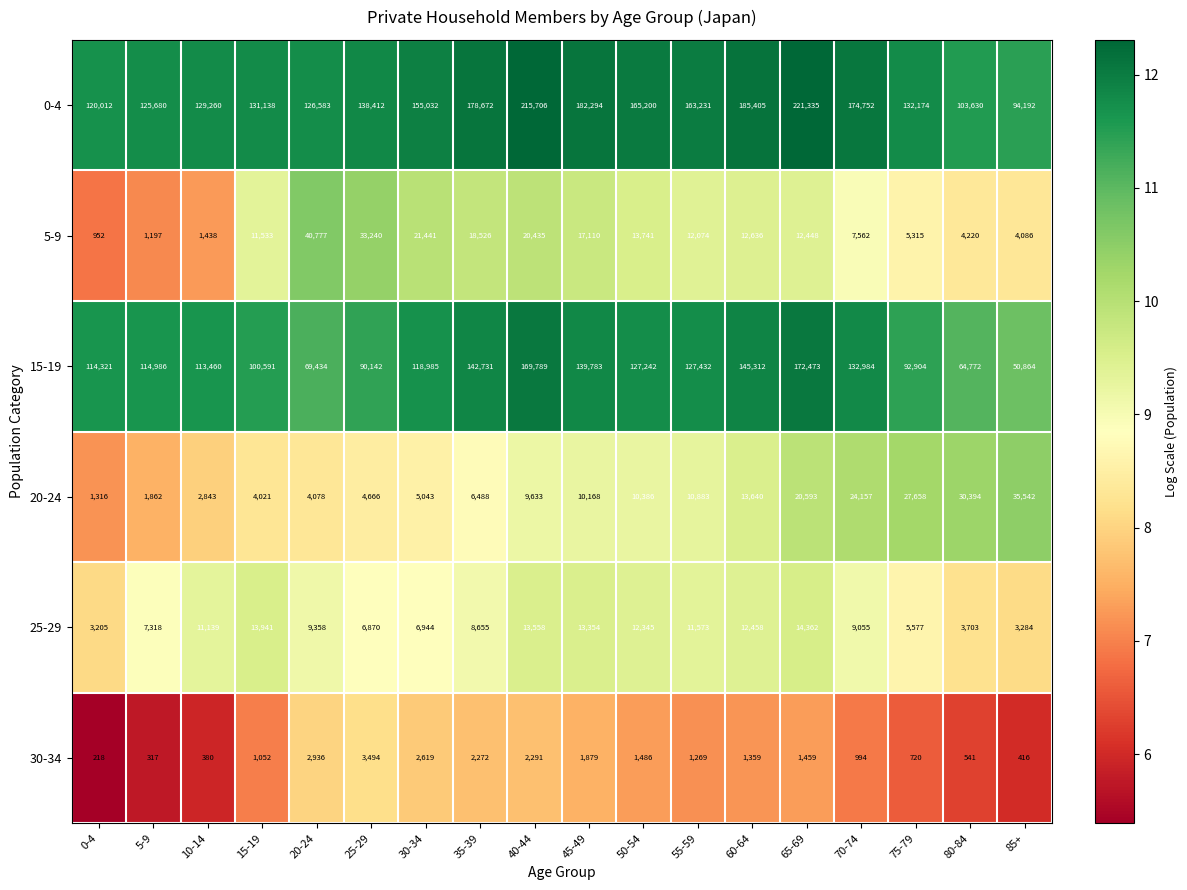

What is the greatest value displayed?

221335